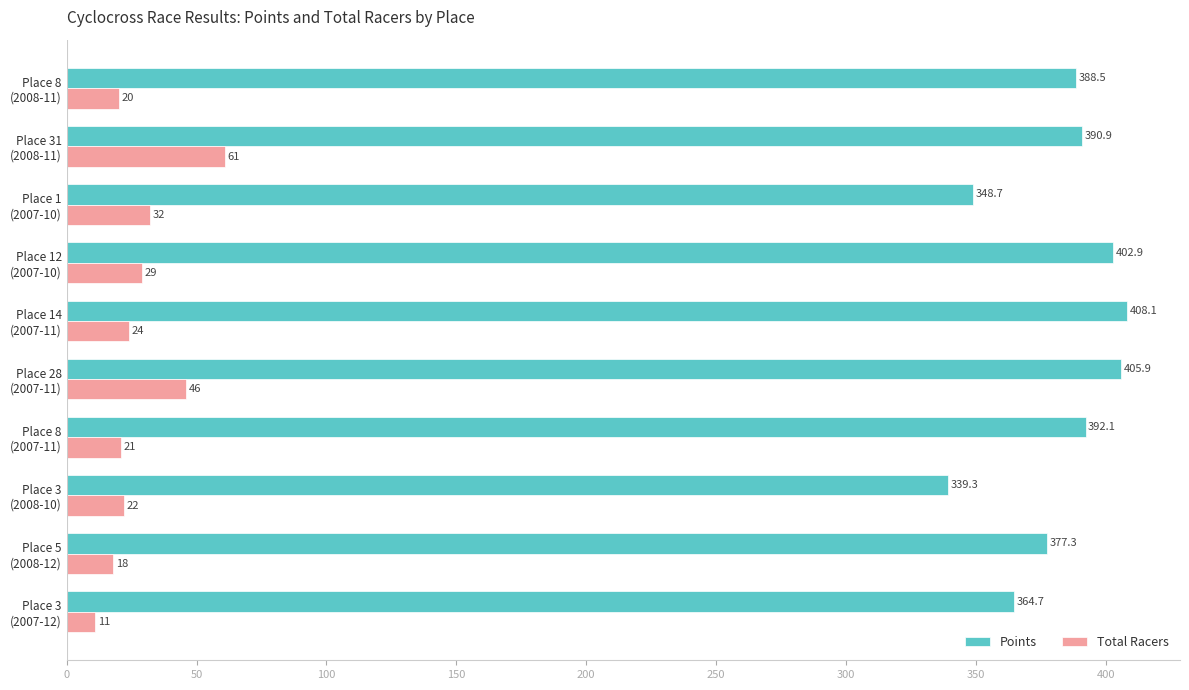

What is the highest value of the Total Racers series?

61.0